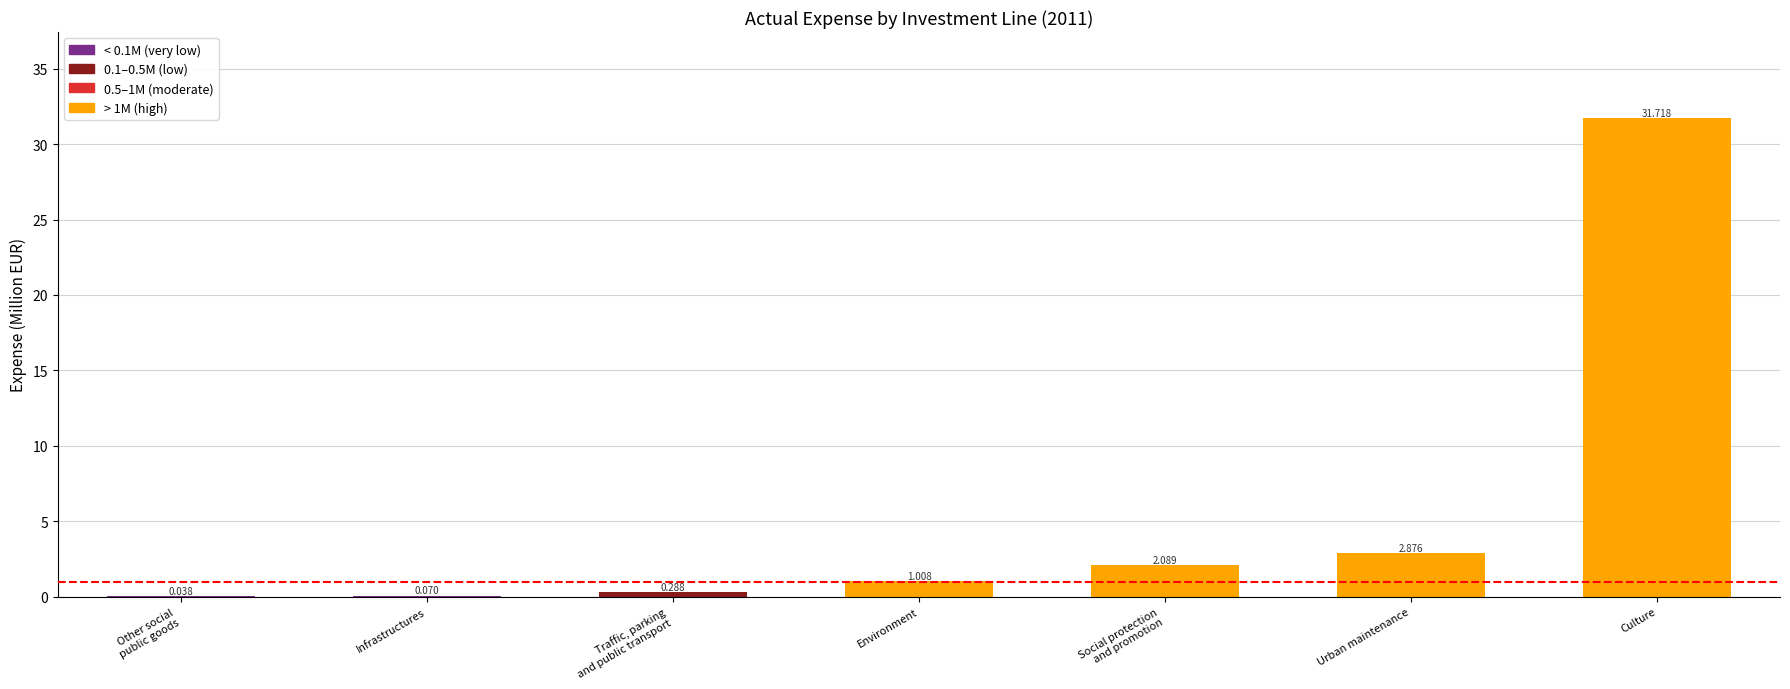

At which category does the chart reach its peak across all series?

Culture